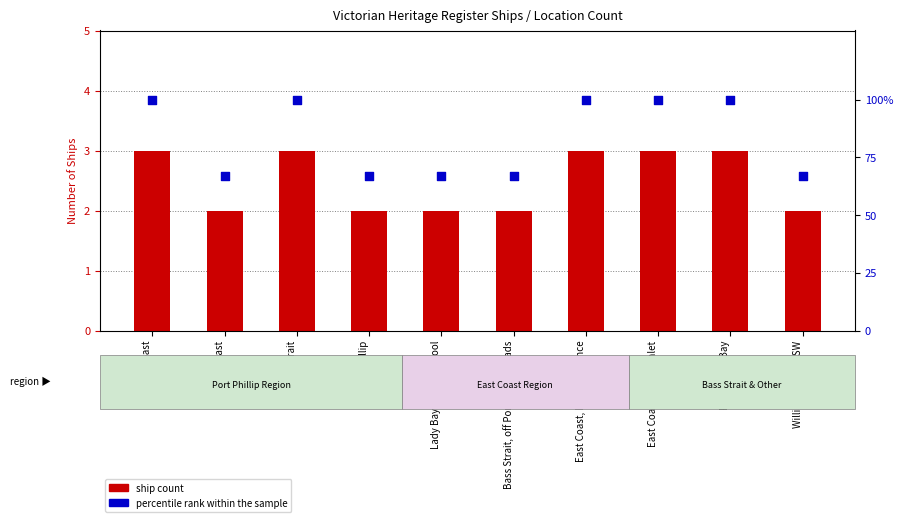

Which series has the largest Y range (max minus min)?

percentile rank within the sample